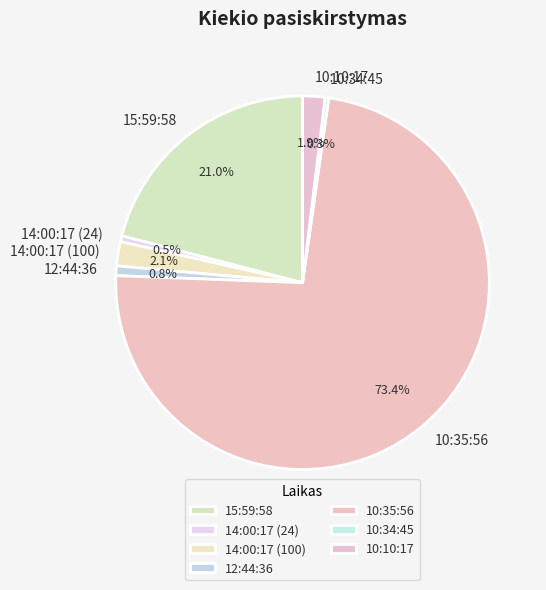

Which has a higher value, 14:00:17 (100) or 10:35:56?

10:35:56